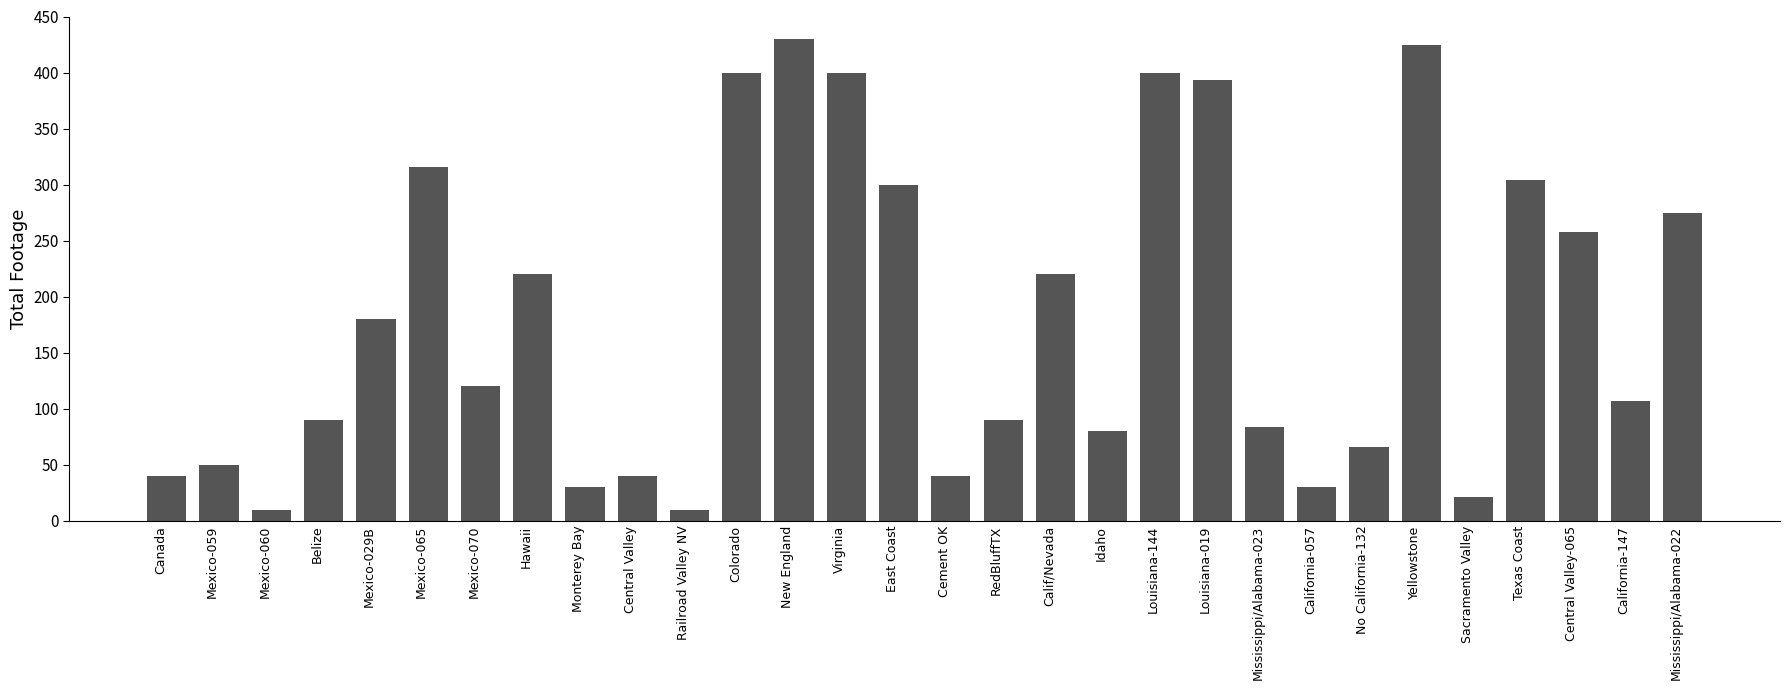

Approximately how many times larger is the value at Idaho compared to Monterey Bay?

2.7